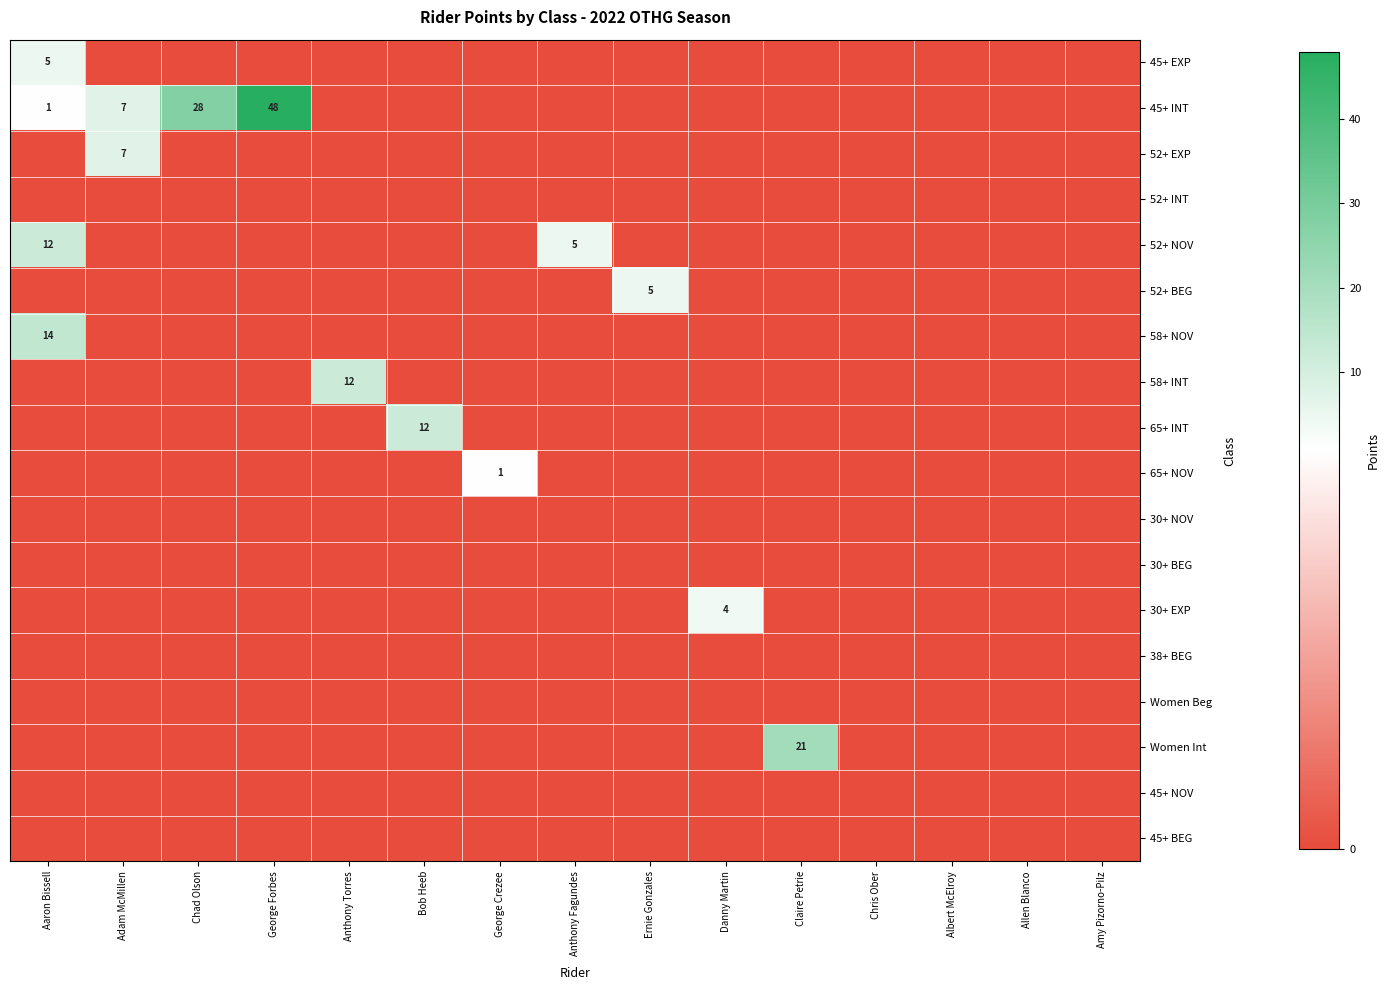

At how many categories does at least one series exceed 32?

1